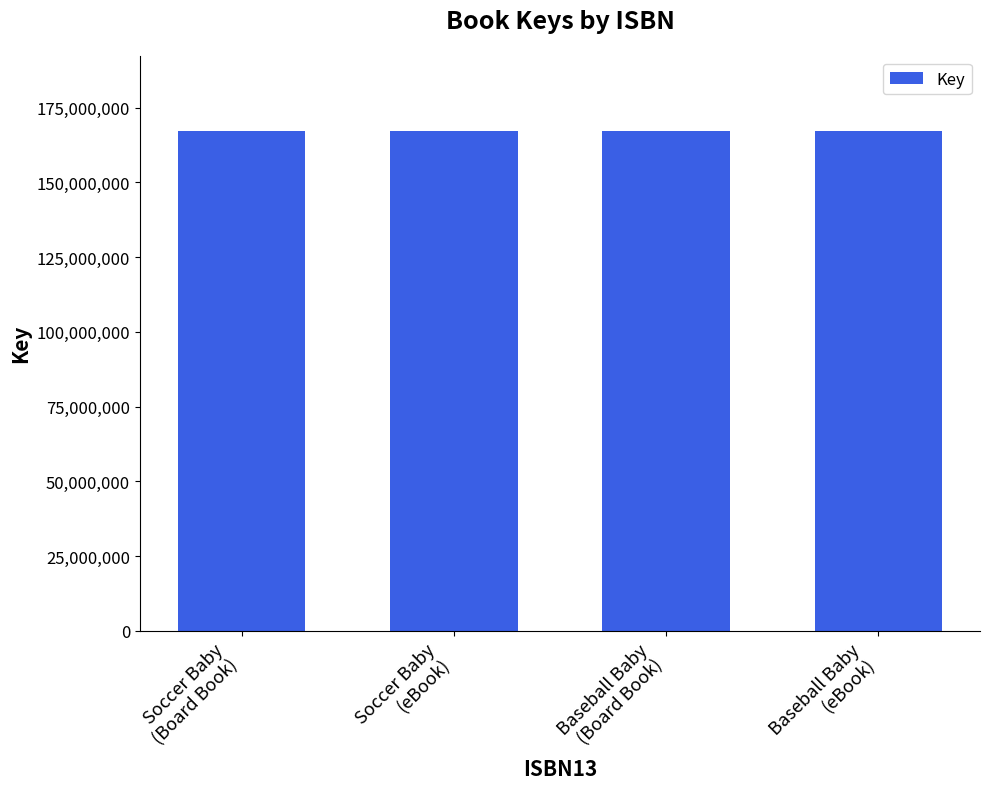

What is the sum of all values?

669191446